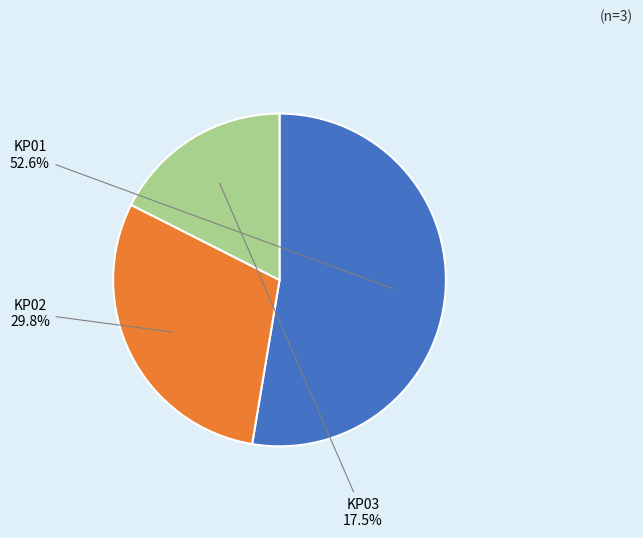

Rank the categories by value from lowest to highest.

KP03, KP02, KP01